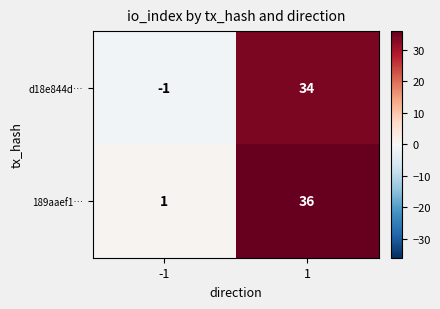

Rank the series by their average value, from highest to lowest.

189aaef1…, d18e844d…